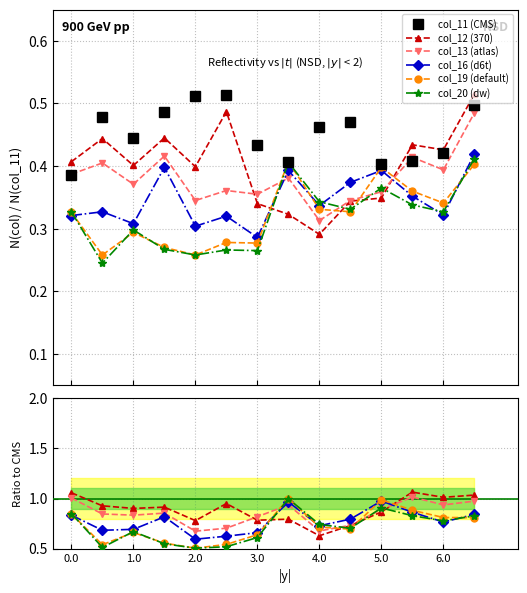

Does the chart have visible grid lines?

Yes